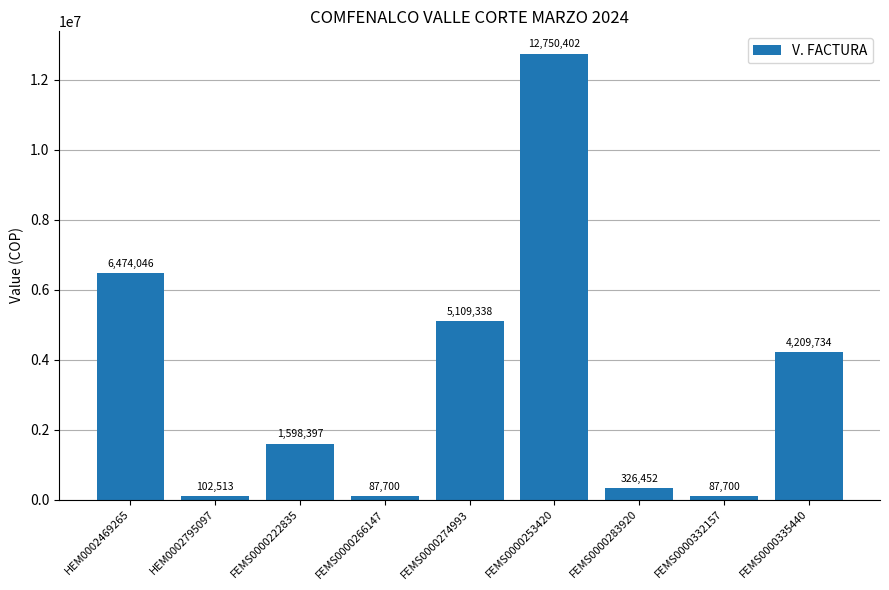

Count the number of data series in this chart.

1